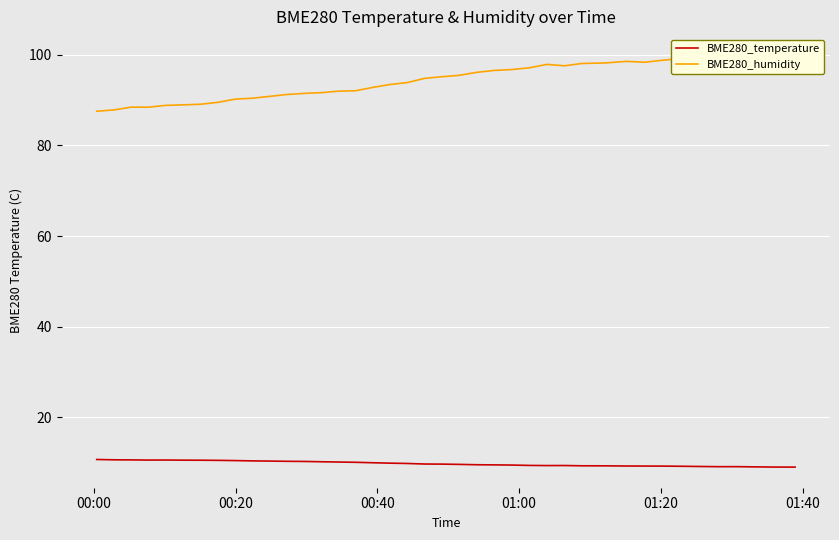

What is the highest value of the BME280_temperature series?

10.7